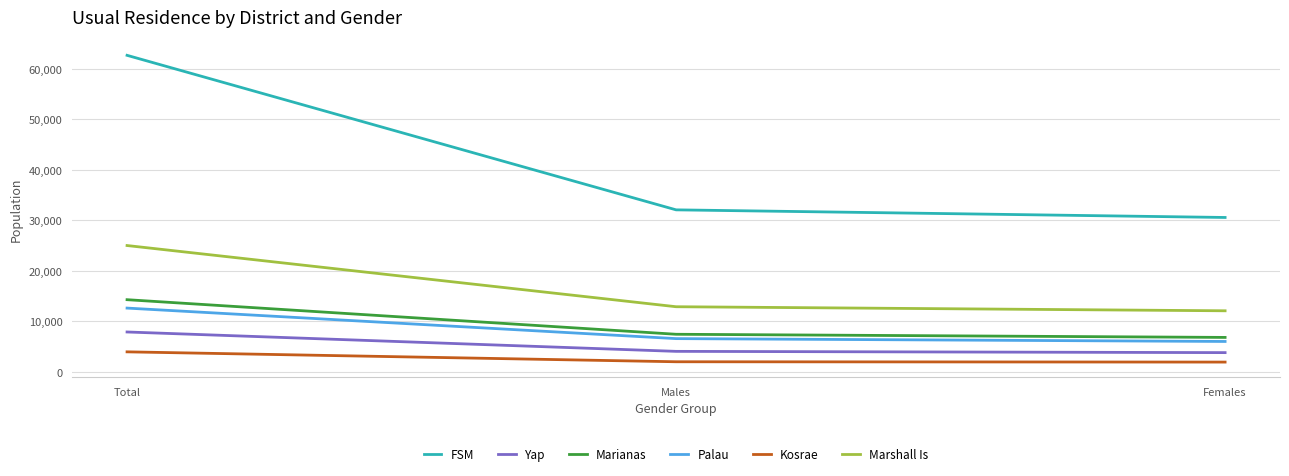

What is the lowest value of the Palau series?

6045